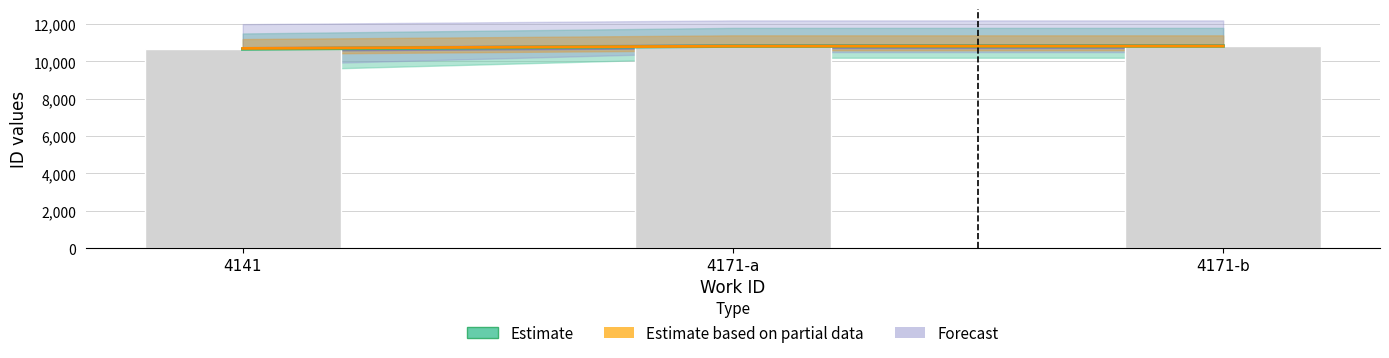

True or false: id_values has a value of 4394 at 4171-a.

False